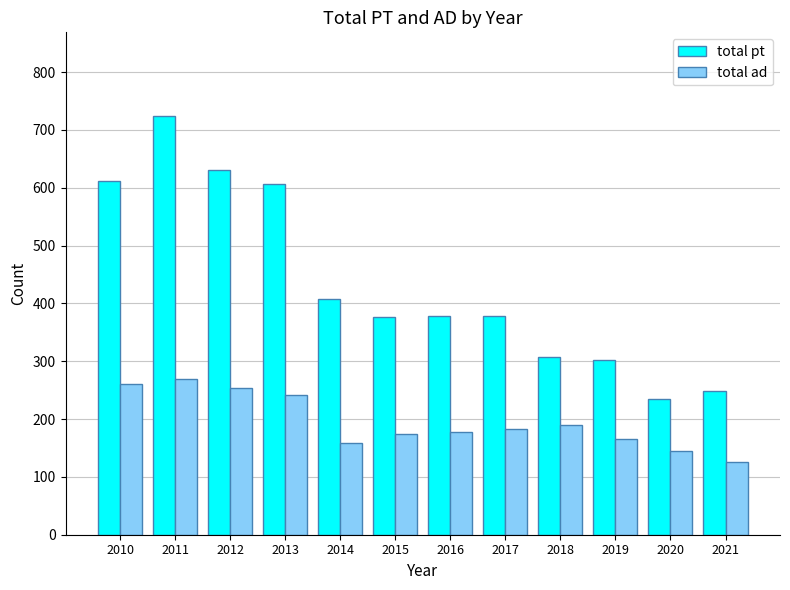

What is the difference between the second highest and second lowest values in the total ad series?

115